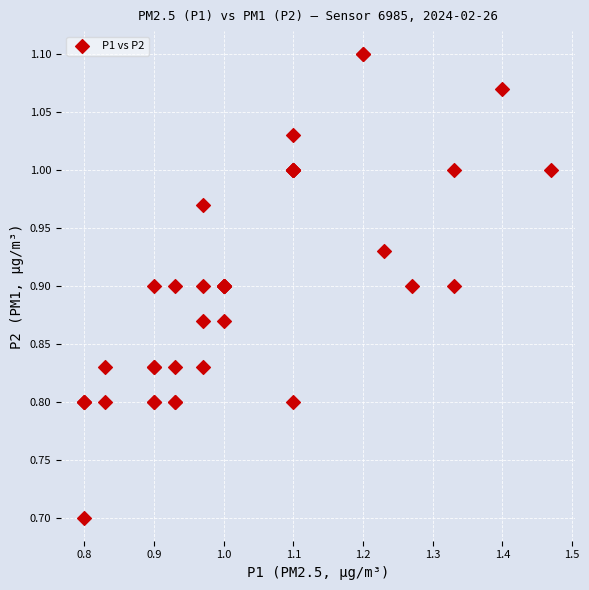

What Y value in the scatter plot is closest to 0?

0.7